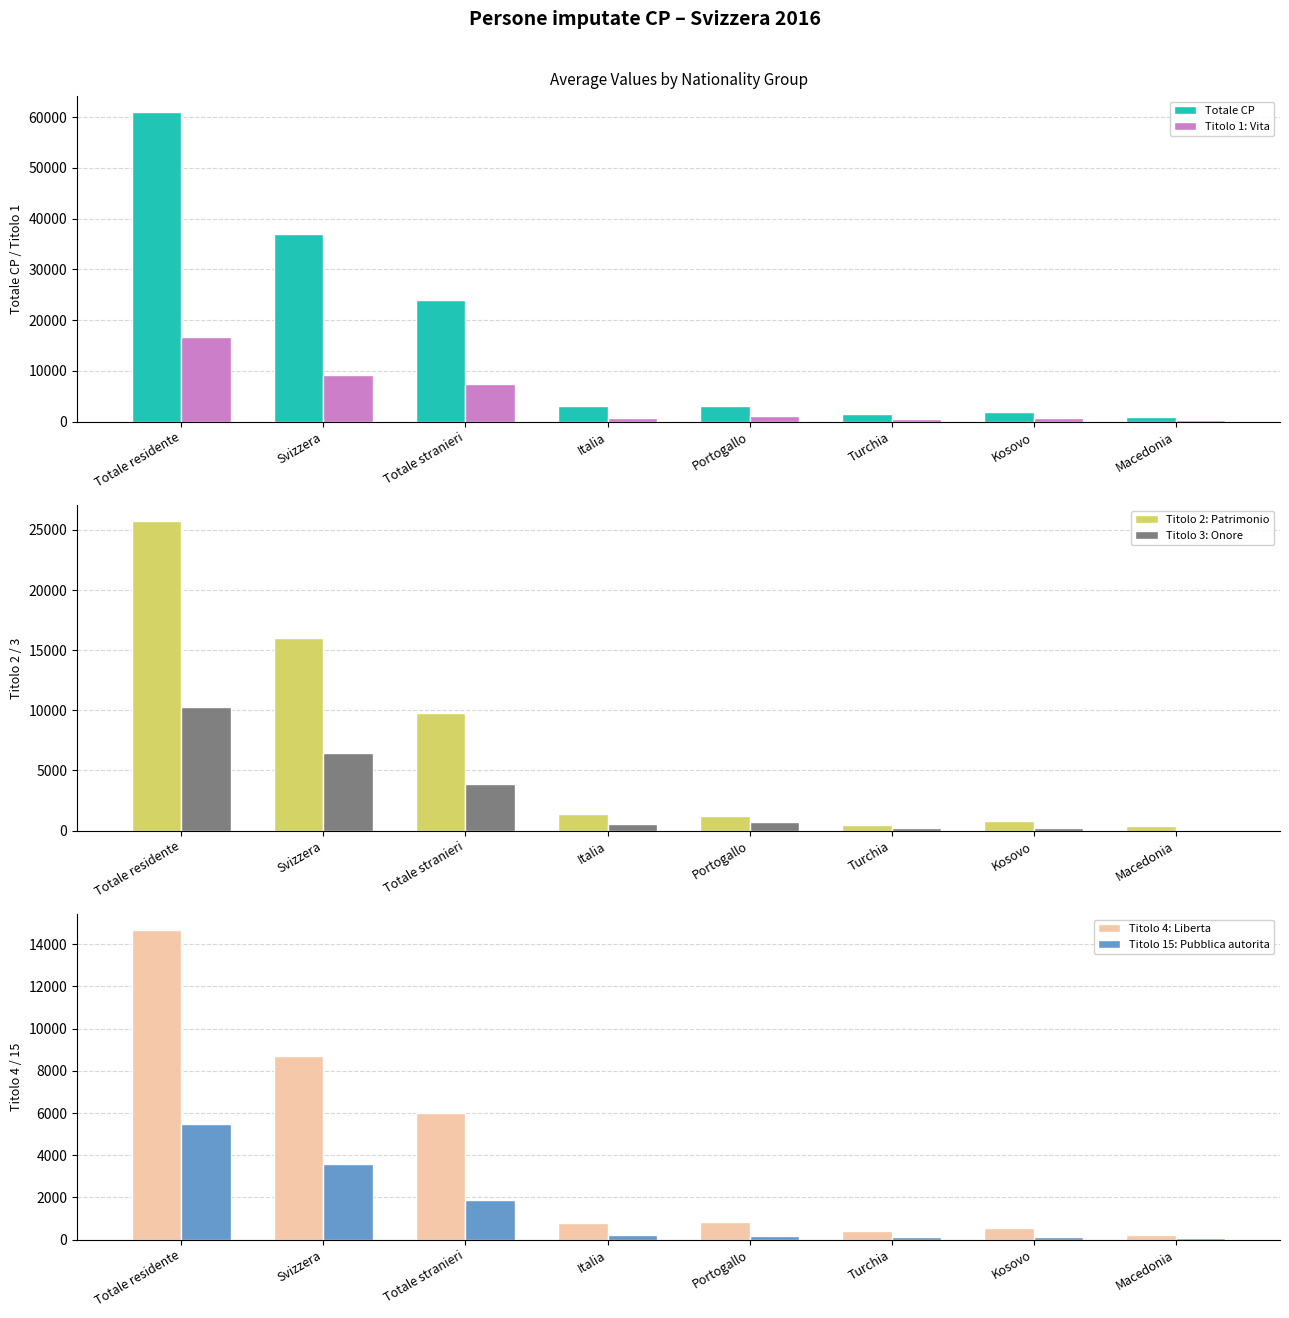

What is the label of the 4th bar from the right?

Portogallo